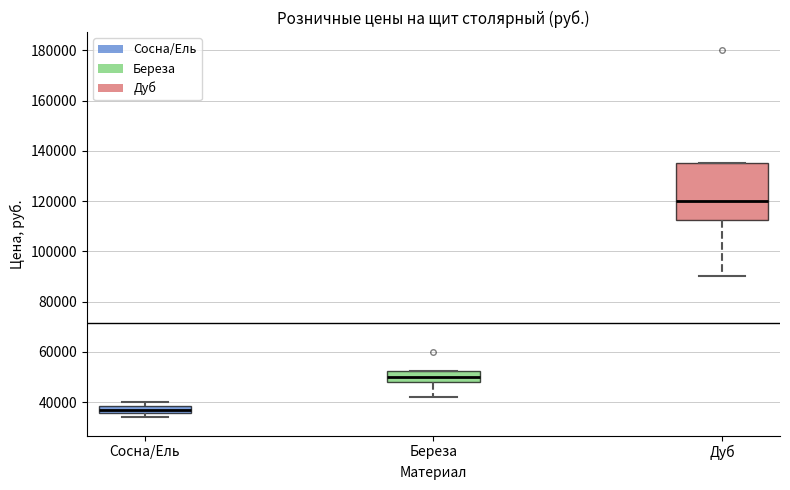

Reading left to right, read every box against the y-axis: the position of its median line, the range the box covers, and the ends of its whiskers. The values are not printed on the chart, so give them approximately, as read against the axis.

Сосна/Ель: median 38000 (inside the box), box 36000 to 38000, whiskers 34000 to 40000
Береза: median 50000, box 48000 to 52000, whiskers 42000 to 52000
Дуб: median 120000, box 112000 to 136000, whiskers 90000 to 136000